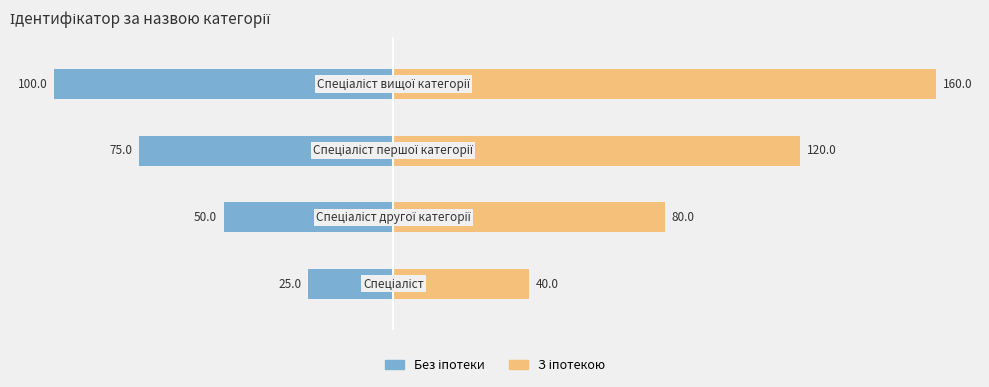

What is the minimum value for З іпотекою?

40